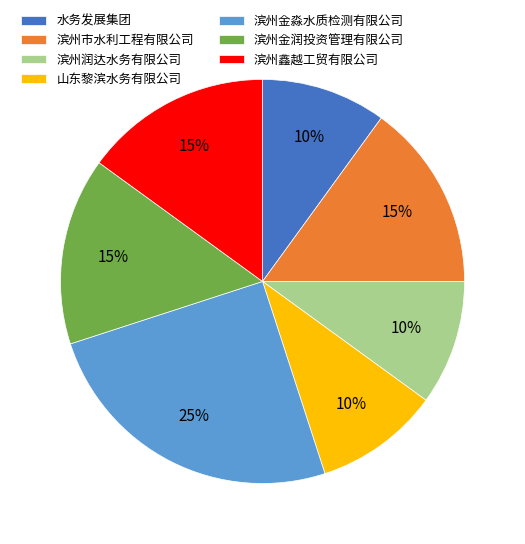

To the nearest percent, what is the combined percentage of 滨州润达水务有限公司 and 水务发展集团?

20%